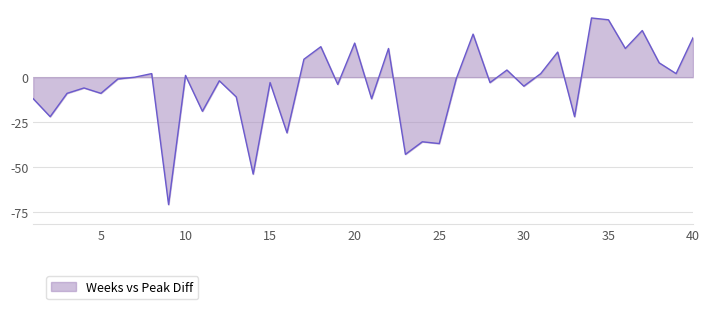

What is the smallest value displayed?

-71